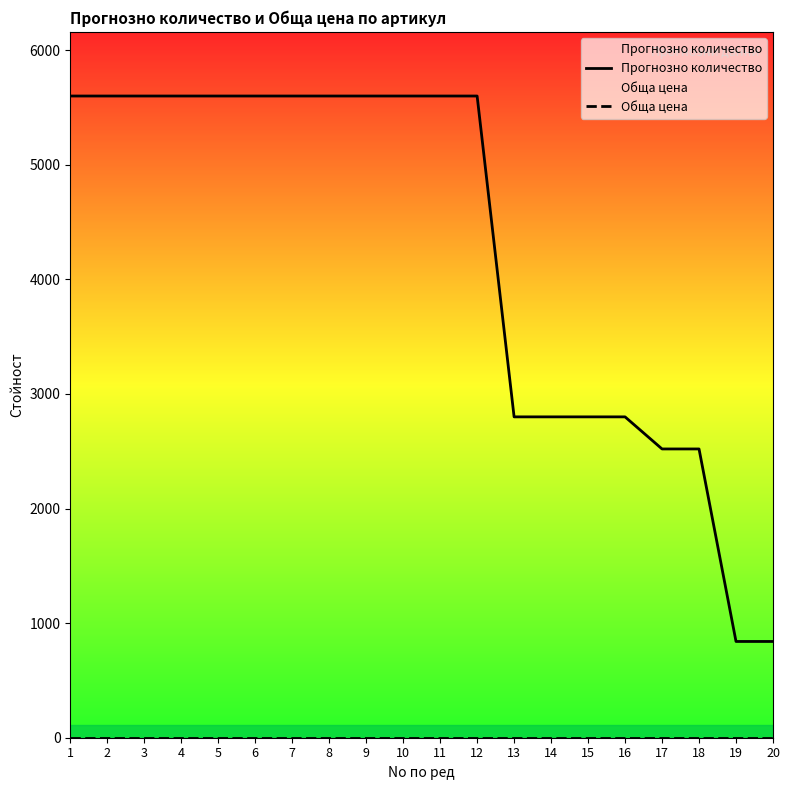

At which label is Обща цена closest to 0?

1